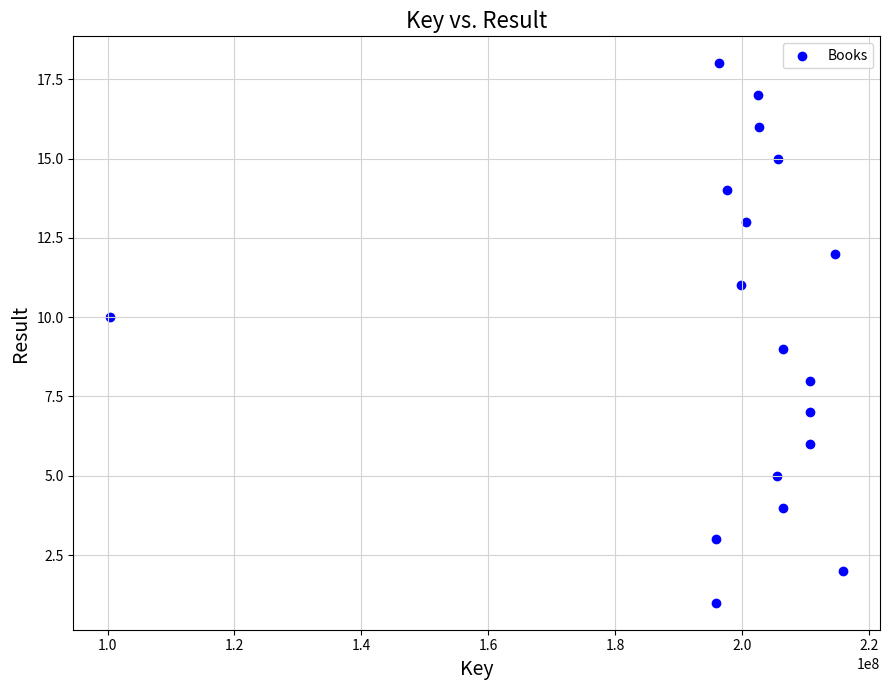

What is the range of Y values (max minus min)?

17